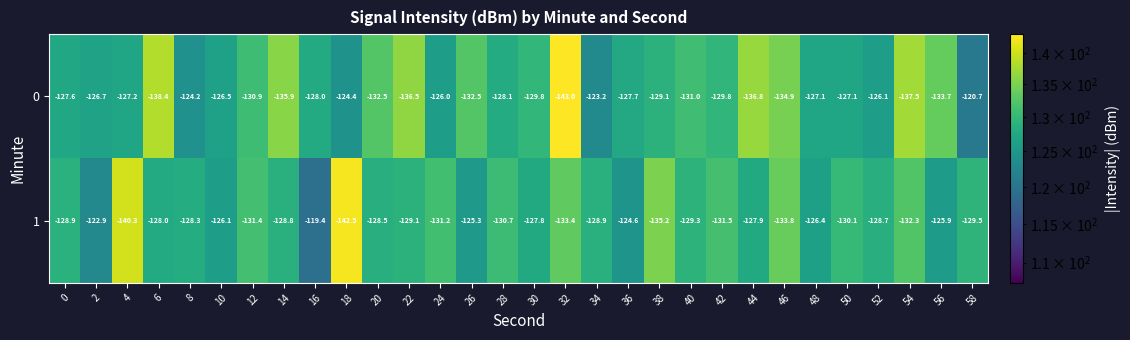

List the series in order of their peak value, highest first.

1, 0